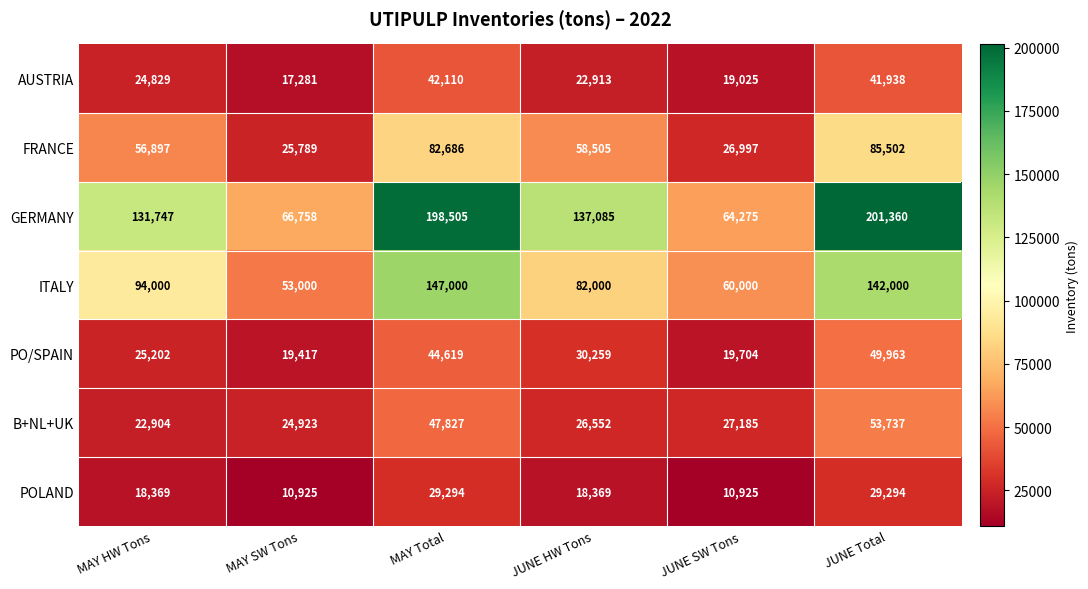

What is the minimum value shown in the chart?

10925